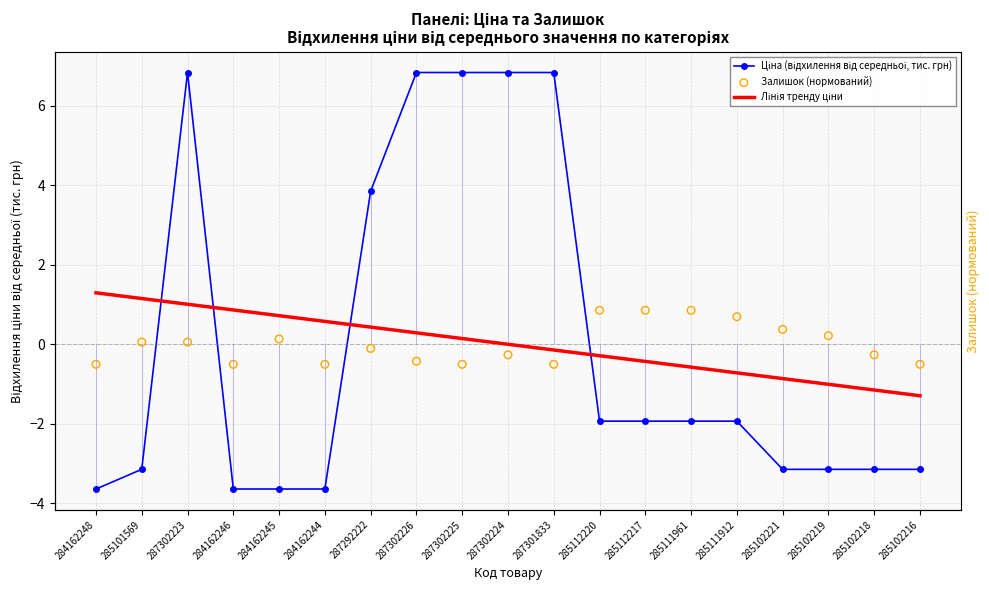

Is the value of Лінія тренду ціни at 284162244 greater than the value of Ціна (відхилення від середньої, тис. грн) at 287302223?

No